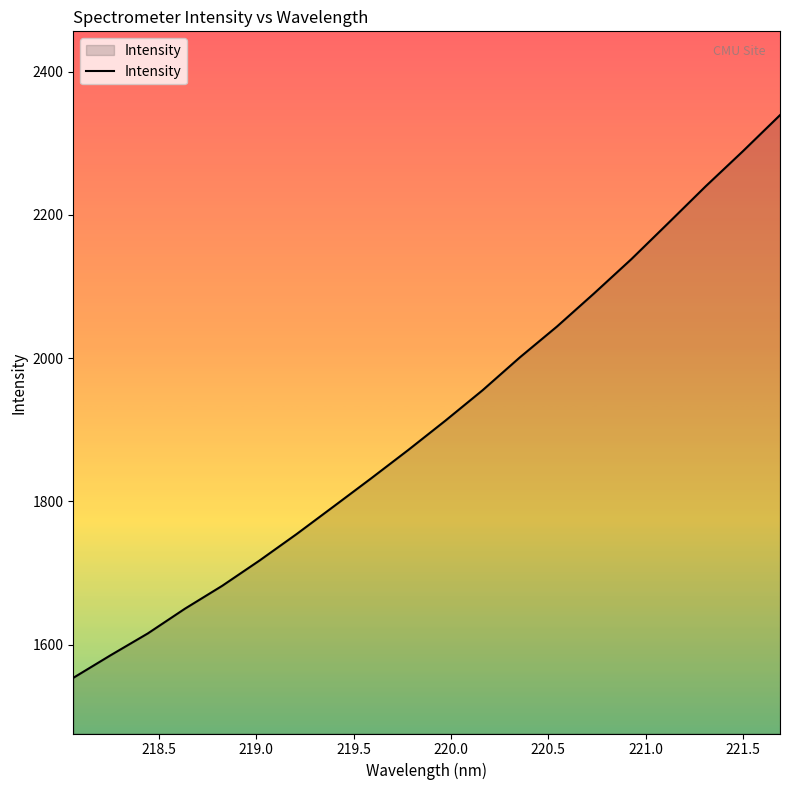

Reading left to right, what are all the values shown in this chart?

1553.7	1585.1	1615.6	1650.2	1682.1	1717.3	1754.3	1793.1	1832.0	1871.7	1912.7	1955.2	2000.9	2044.1	2090.4	2138.1	2188.8	2239.8	2288.8	2339.2